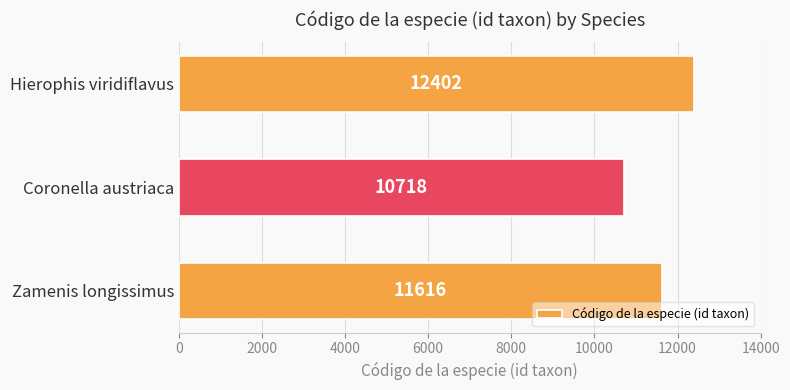

Rank the categories by value from lowest to highest.

Coronella austriaca, Zamenis longissimus, Hierophis viridiflavus